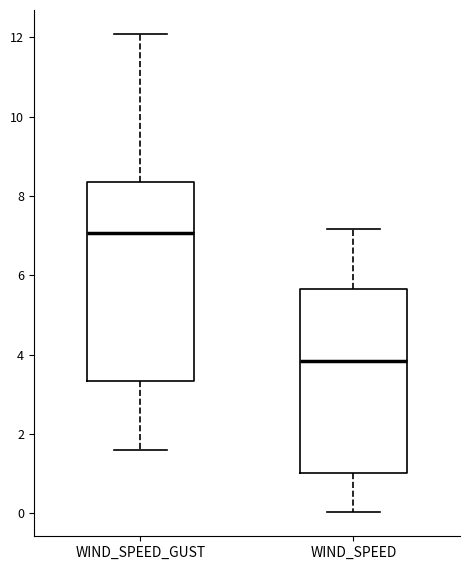

Which box's median line is the highest?

WIND_SPEED_GUST